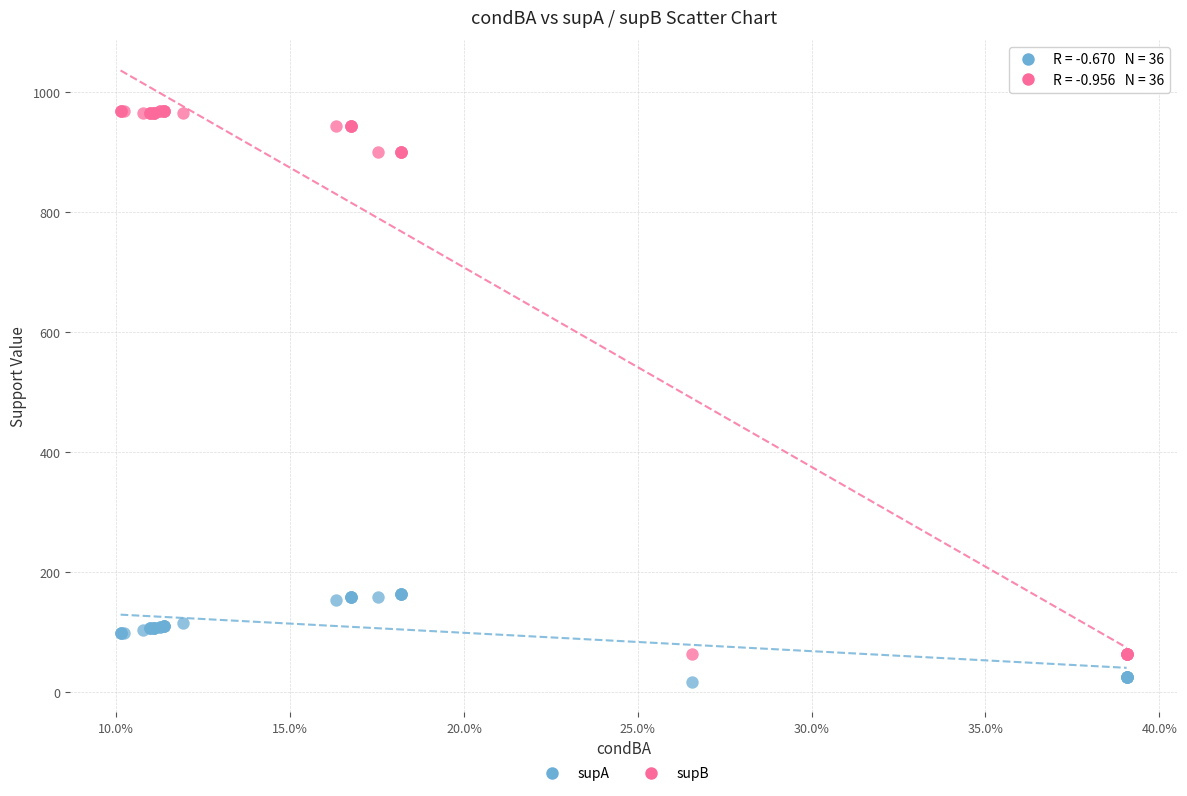

Which series has the largest Y range (max minus min)?

supB